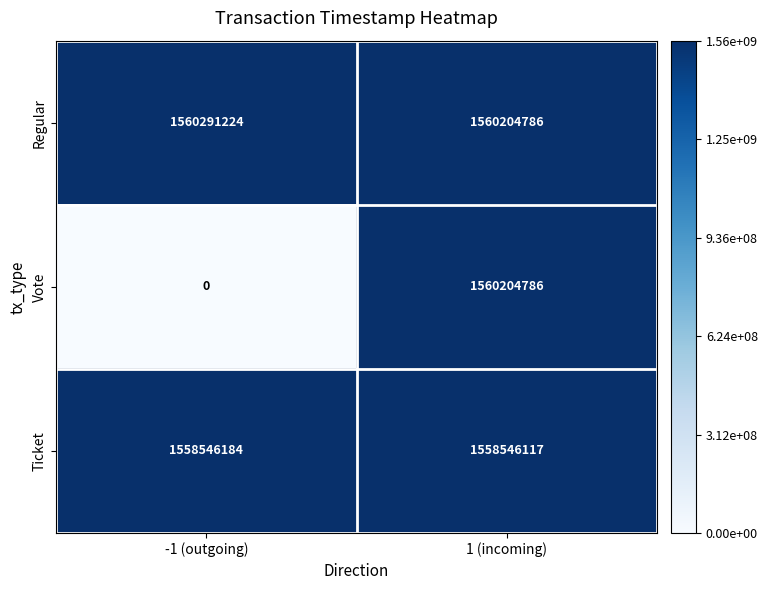

At how many categories does at least one series exceed 703465986?

2